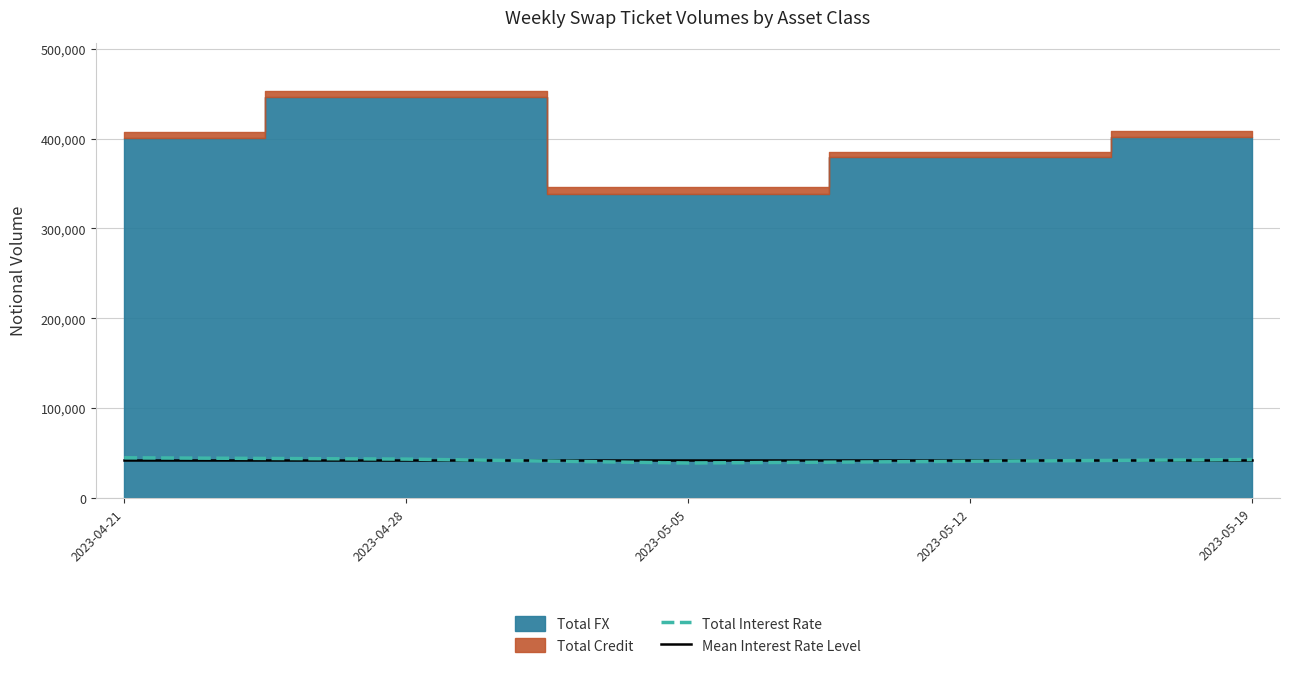

At which label does Total Interest Rate first exceed 42864?

2023-04-21